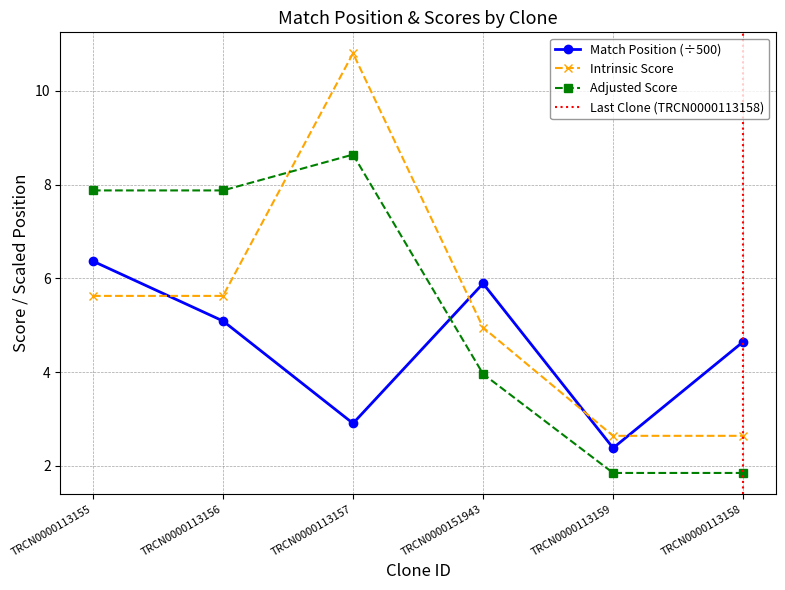

Rank the series at TRCN0000113155 from highest to lowest value.

Adjusted Score, Match Position, Intrinsic Score